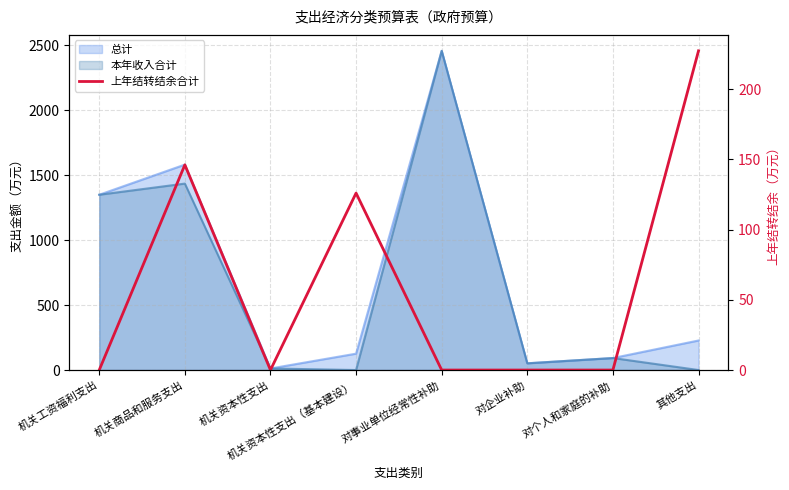

At which category does the chart reach its minimum across all series?

机关工资福利支出